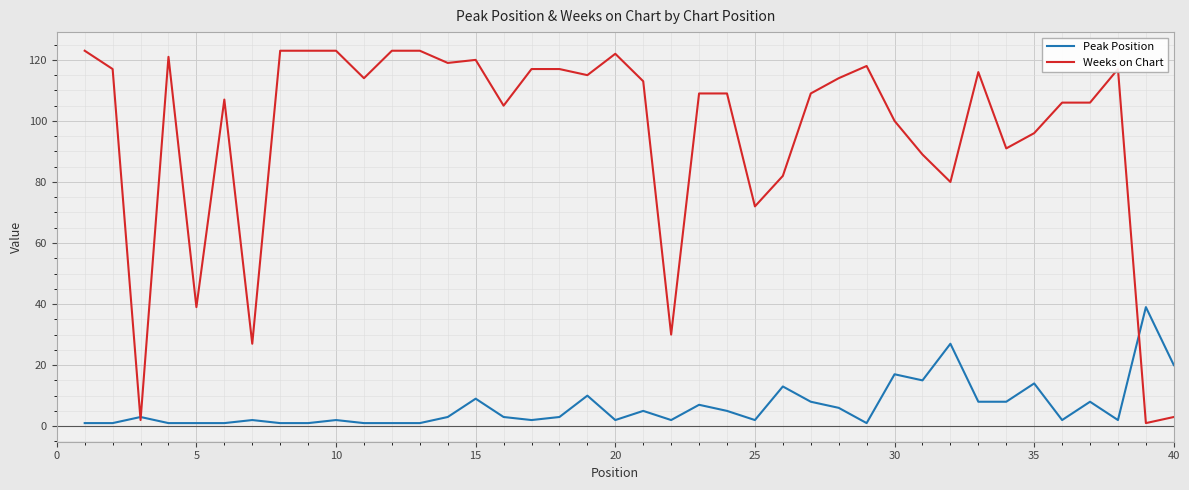

What is the maximum value for Weeks on Chart?

123